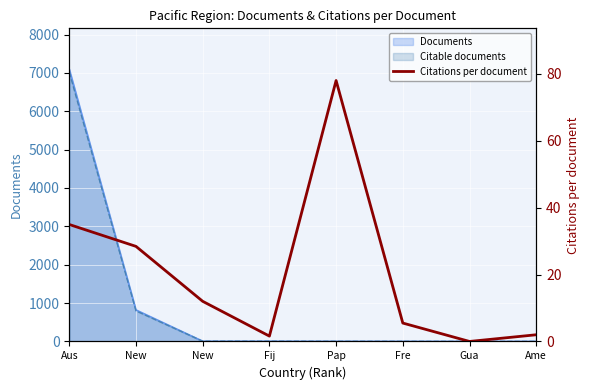

How many data points are above 12?

3